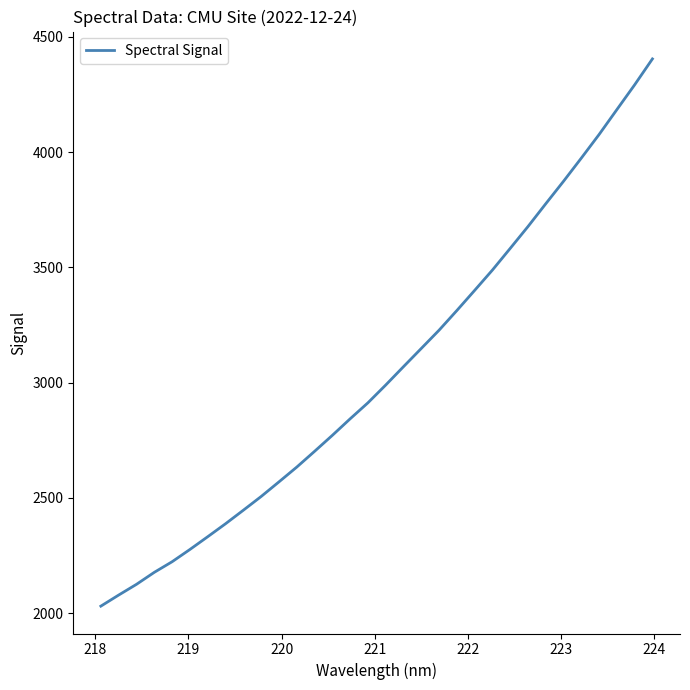

What is the minimum value shown in the chart?

2031.0